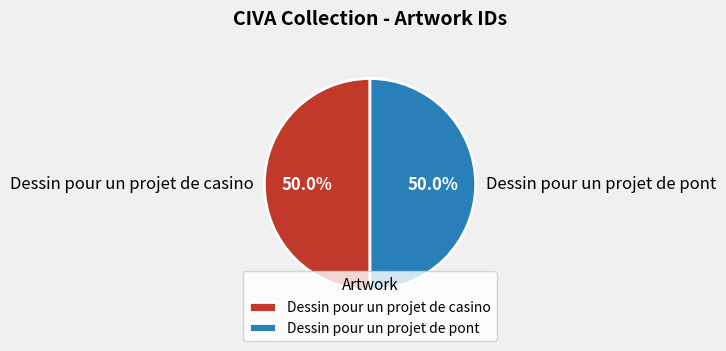

To the nearest percent, what portion does Dessin pour un projet de casino represent?

50%